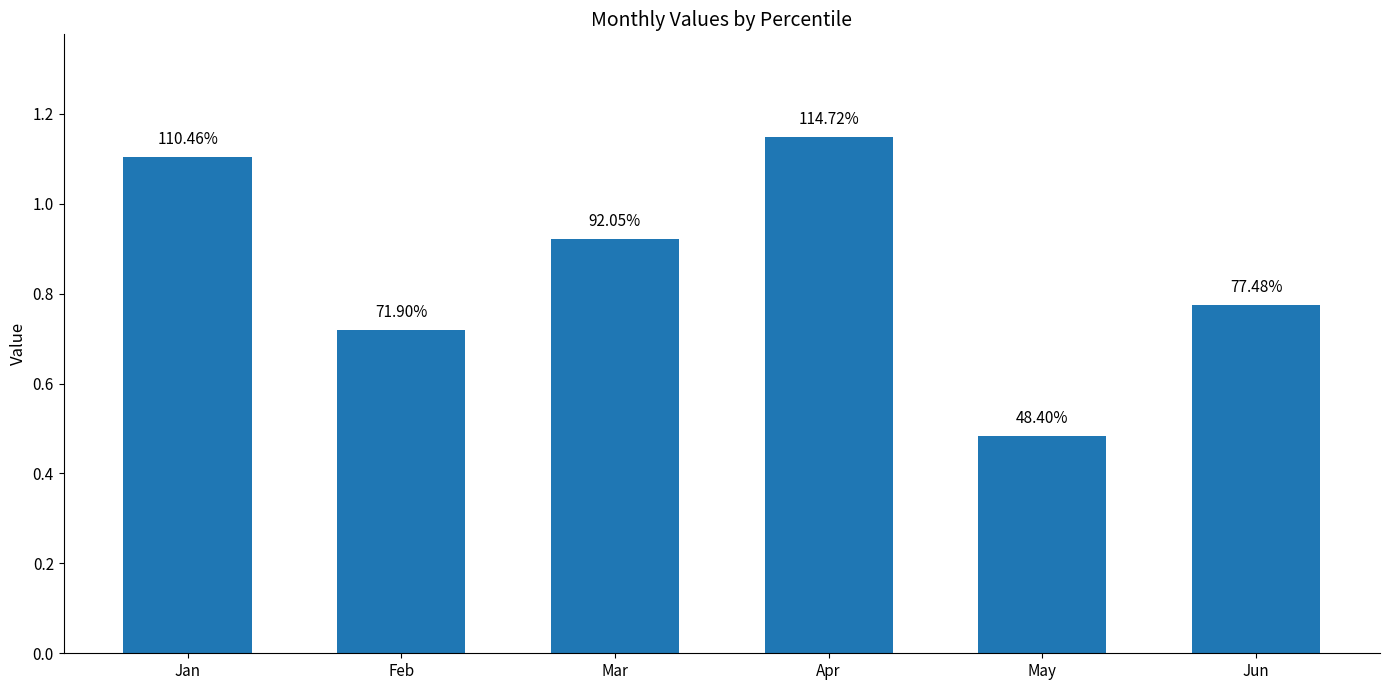

Reading left to right, list all the values displayed in this chart.

Jan=1.1	Feb=0.7	Mar=0.9	Apr=1.1	May=0.5	Jun=0.8